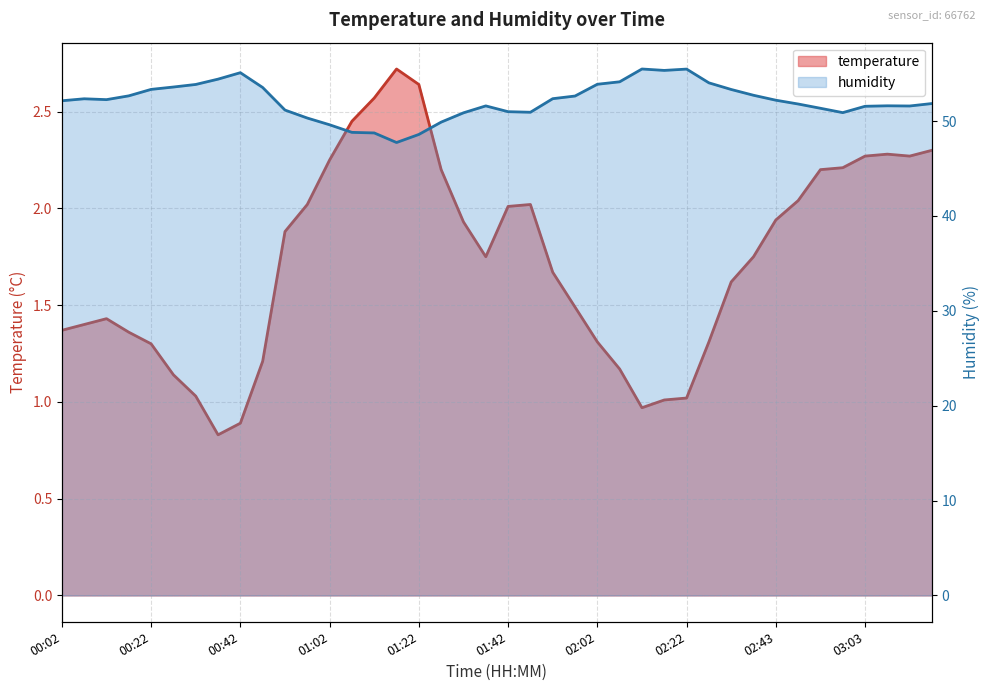

Reading left to right, list all the values displayed in this chart.

temperature: 1.4	1.4	1.4	1.4	1.3	1.1	1.0	0.8	0.9	1.2	1.9	2.0	2.2	2.5	2.6	2.7	2.6	2.2	1.9	1.8	2.0	2.0	1.7	1.5	1.3	1.2	1.0	1.0	1.0	1.3	1.6	1.8	1.9	2.0	2.2	2.2	2.3	2.3	2.3	2.3
humidity: 52.1	52.4	52.3	52.7	53.3	53.6	53.9	54.4	55.1	53.5	51.2	50.3	49.6	48.8	48.8	47.7	48.6	49.9	50.9	51.6	51.0	50.9	52.4	52.6	53.9	54.1	55.5	55.3	55.5	54.0	53.3	52.7	52.2	51.8	51.4	50.9	51.6	51.6	51.6	51.9